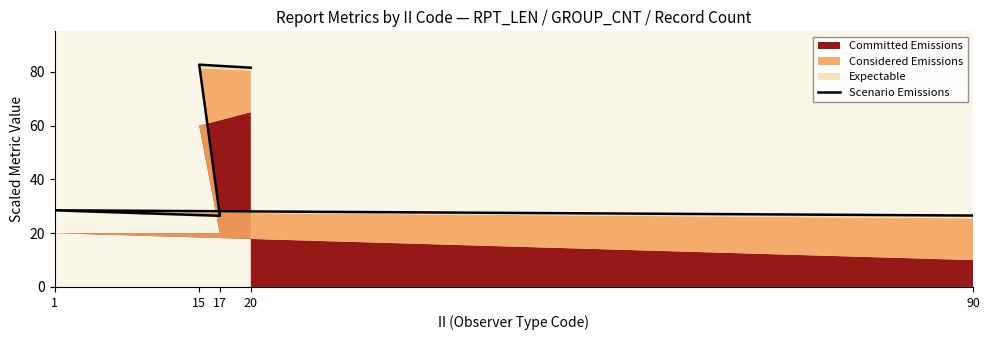

What is the change in value from 90 to 20?

+55.0